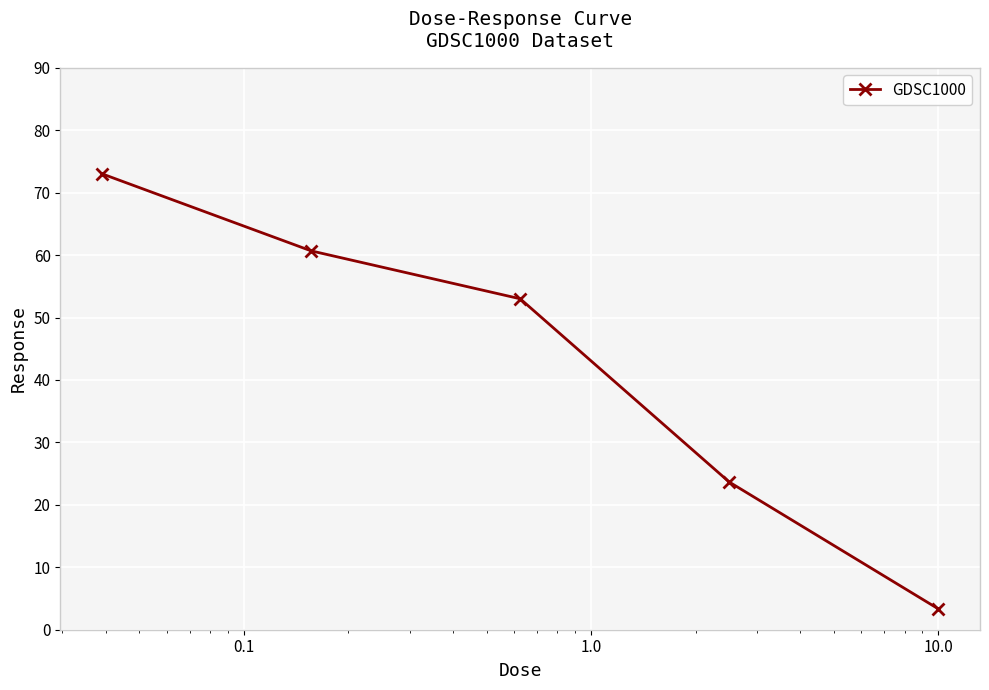

True or false: there are more than 0 points higher than both neighbors.

False